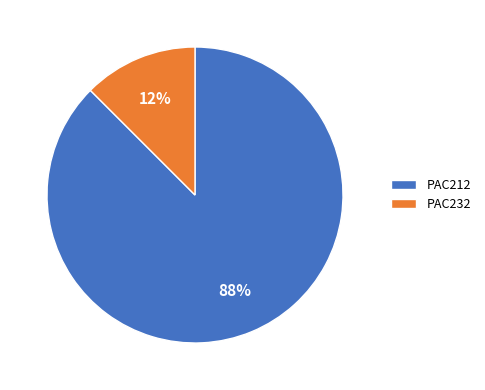

Between PAC232 and PAC212, which is larger?

PAC212